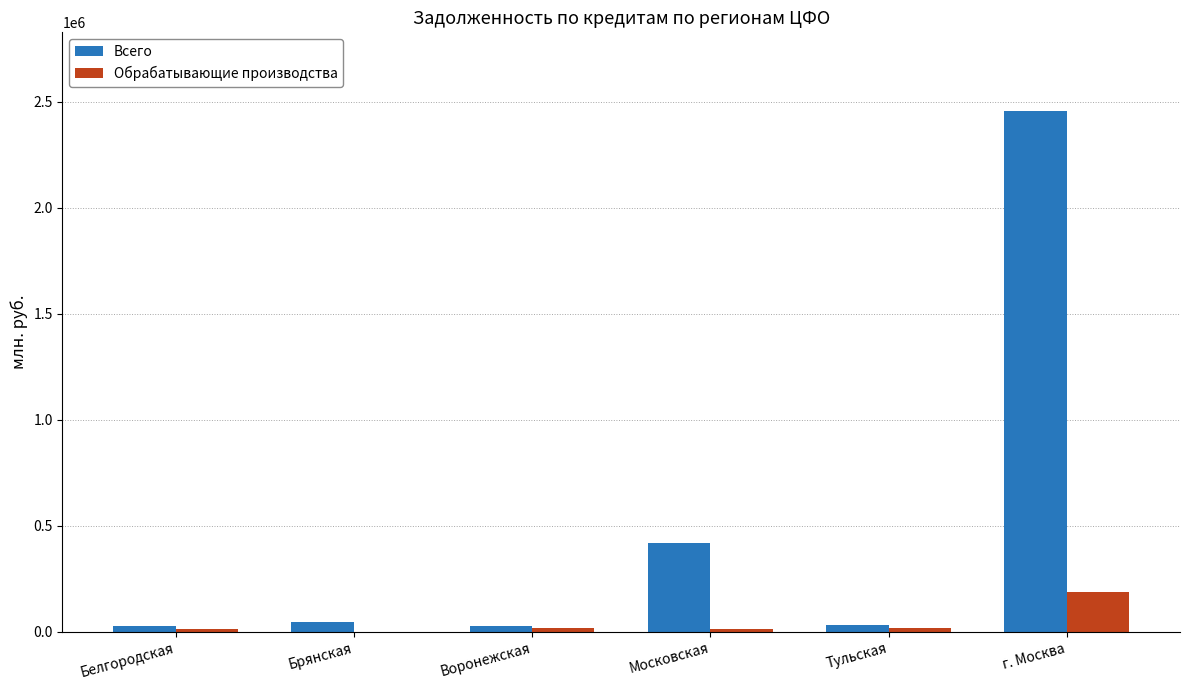

Between Белгородская and г. Москва, which series saw the biggest shift?

Всего